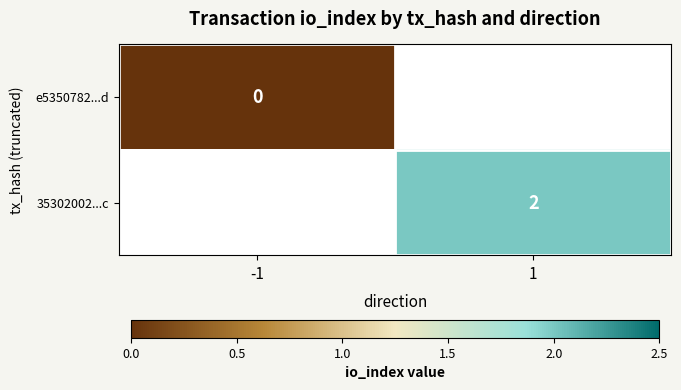

Is it true that 35302002...c equals 2 at 1?

True